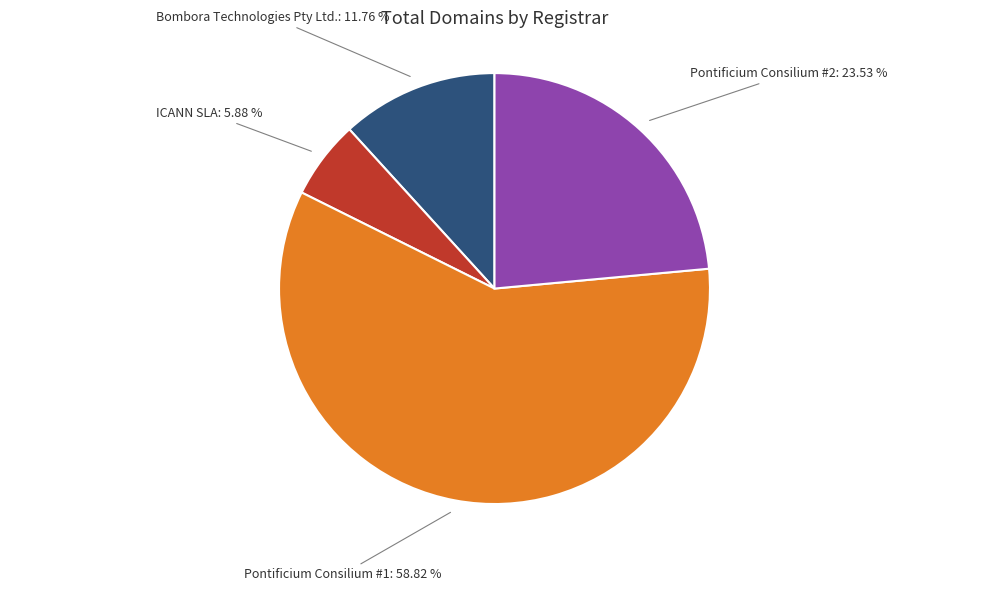

Combined, do Pontificium Consilium #2 and Pontificium Consilium #1 account for over 50%?

Yes